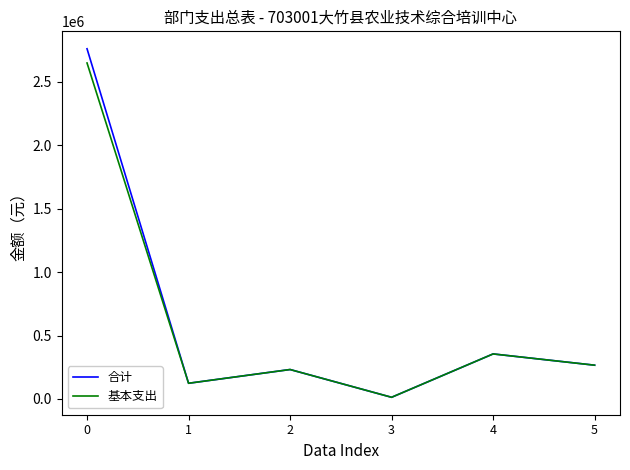

The value of 基本支出 at 4 is 355046. True or false?

True